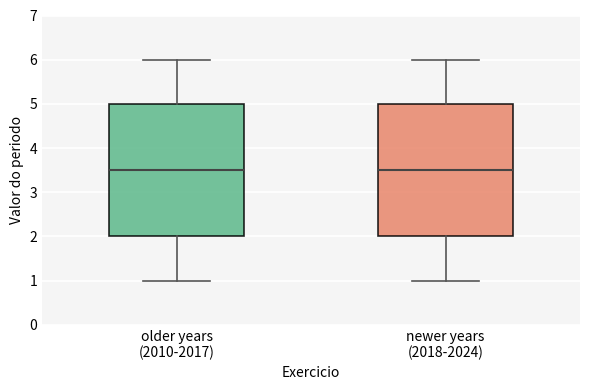

Reading left to right, transcribe this box plot: for each box, give where its median line is, the range the box spans, and where its two whiskers end, as read against the y-axis. The values are not printed on the chart, so give them approximately, as read against the axis.

older years (2010-2017): median 3.5, box 2.0 to 5.0, whiskers 1.0 to 6.0
newer years (2018-2024): median 3.5, box 2.0 to 5.0, whiskers 1.0 to 6.0